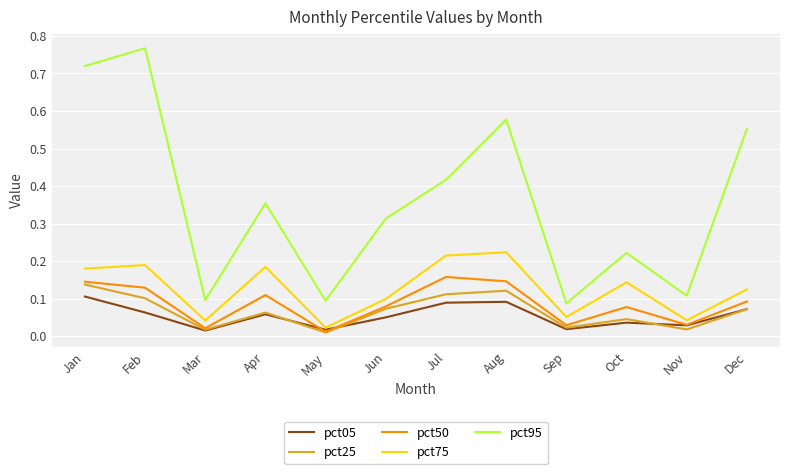

In pct75, how many points are higher than both neighbors (excluding endpoints)?

4